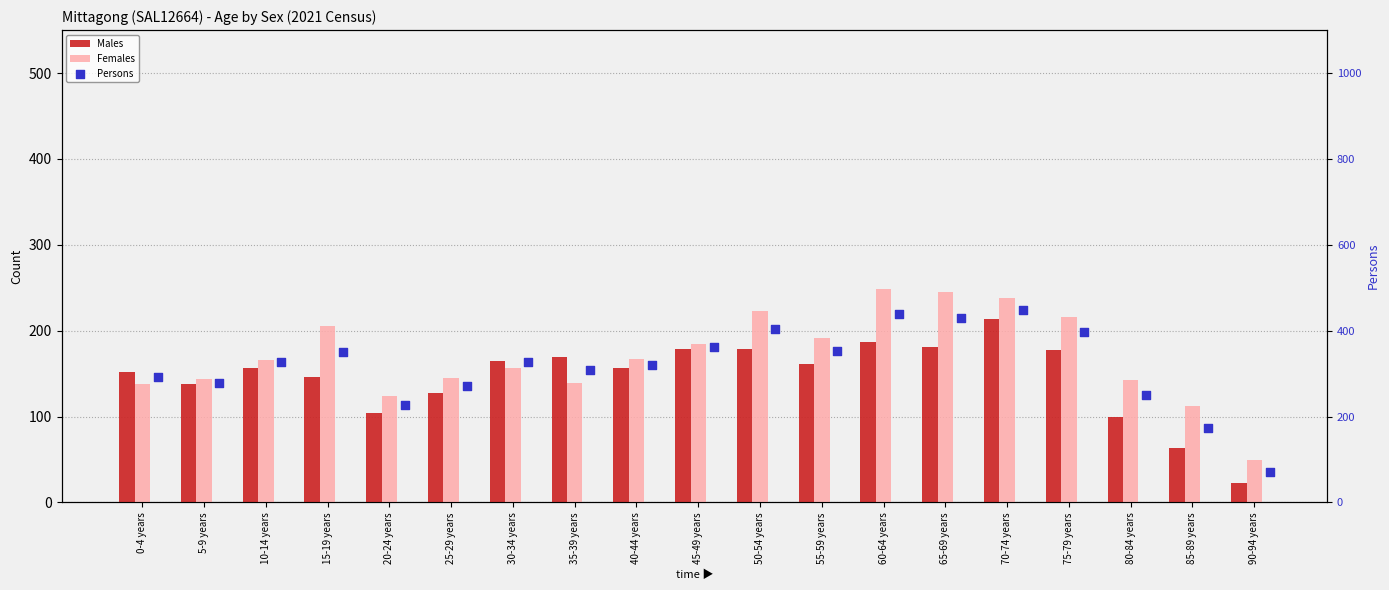

Which series has the largest Y range (max minus min)?

Persons